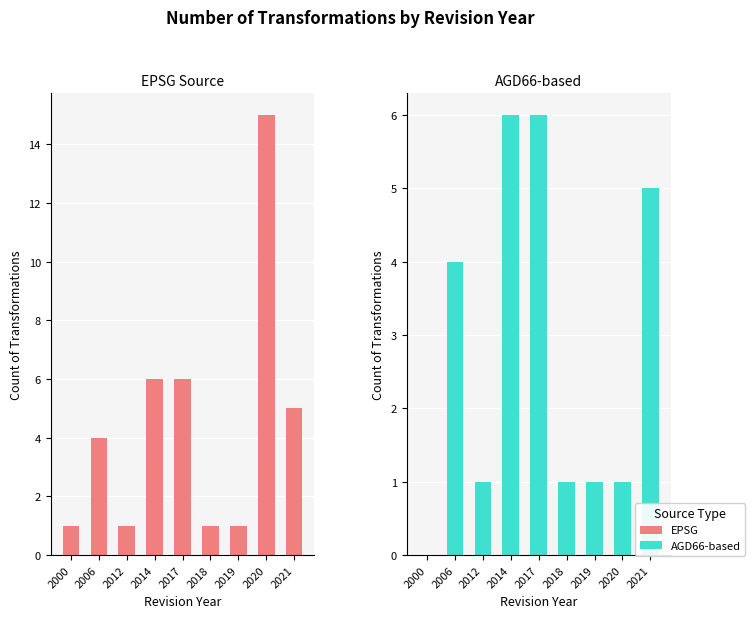

The EPSG series shows 7 at 2021. True or false?

False